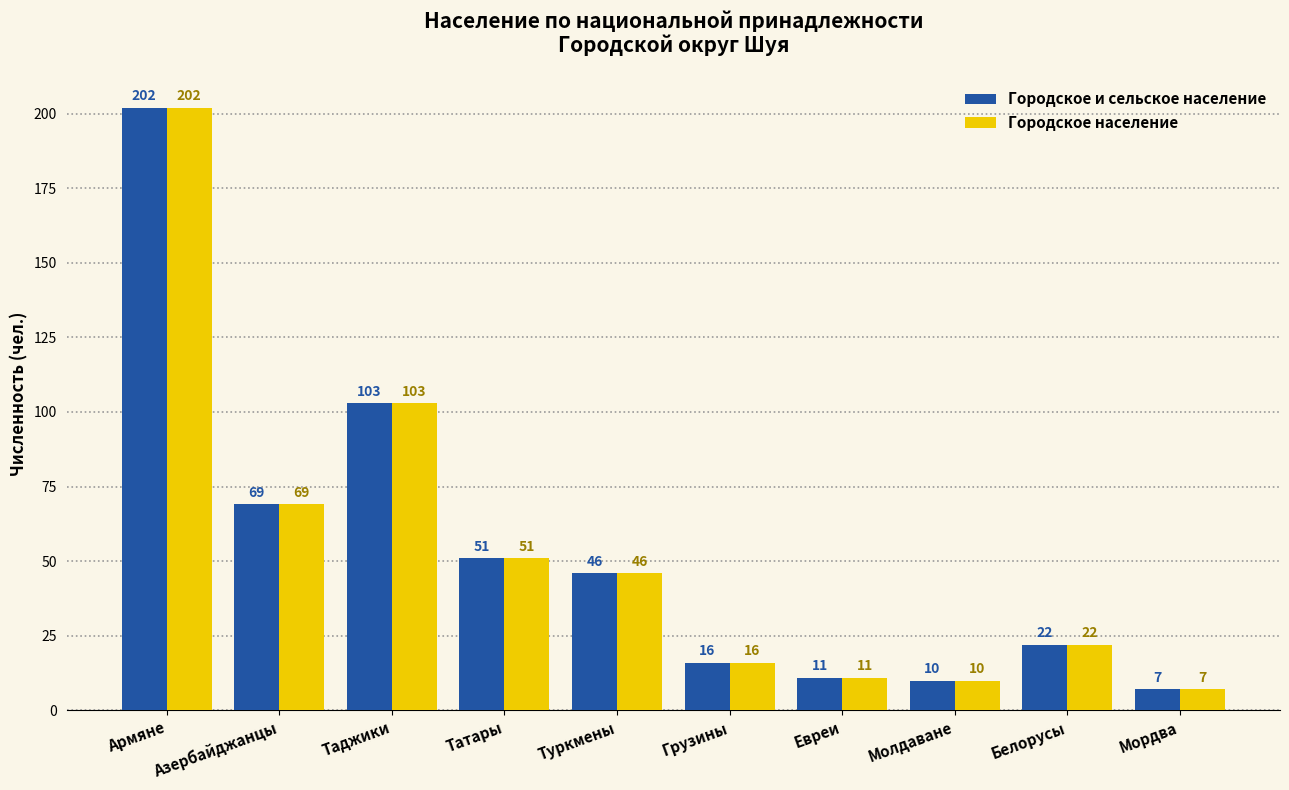

At which label does Городское население reach its minimum?

Мордва